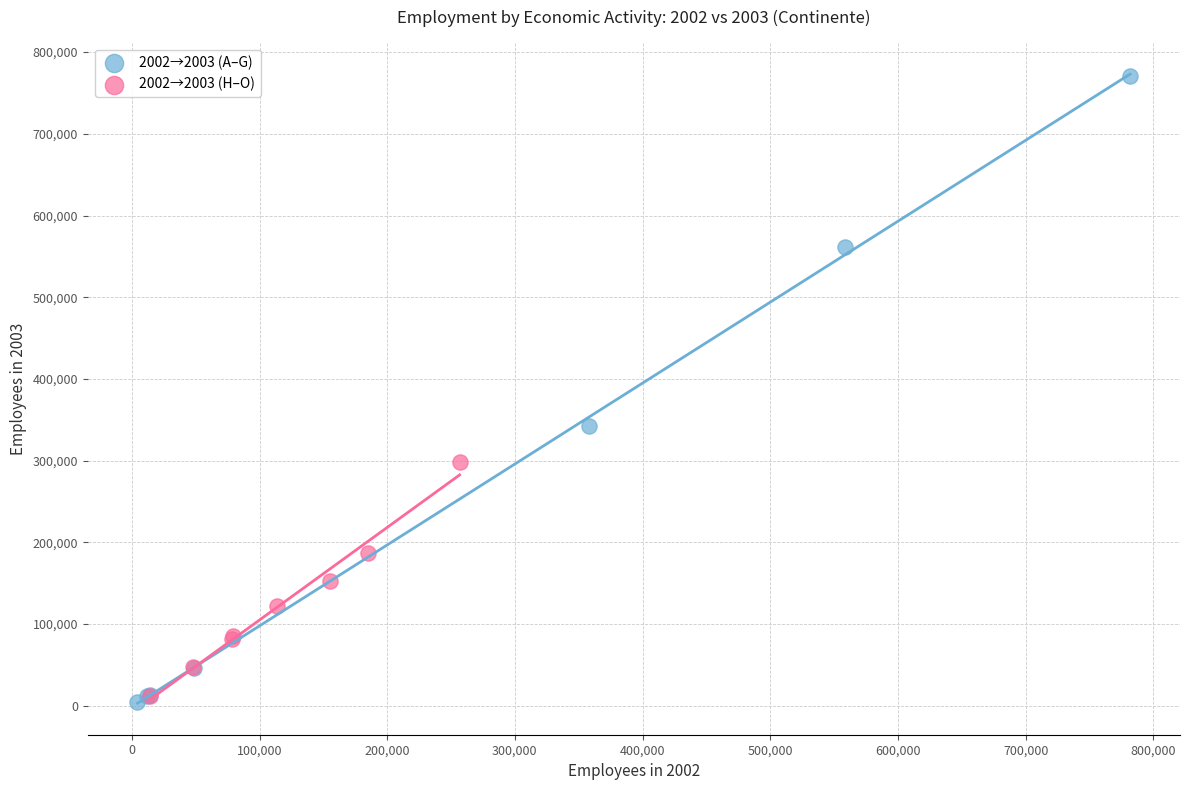

Which series reaches the minimum Y coordinate?

2002→2003 (A–G)